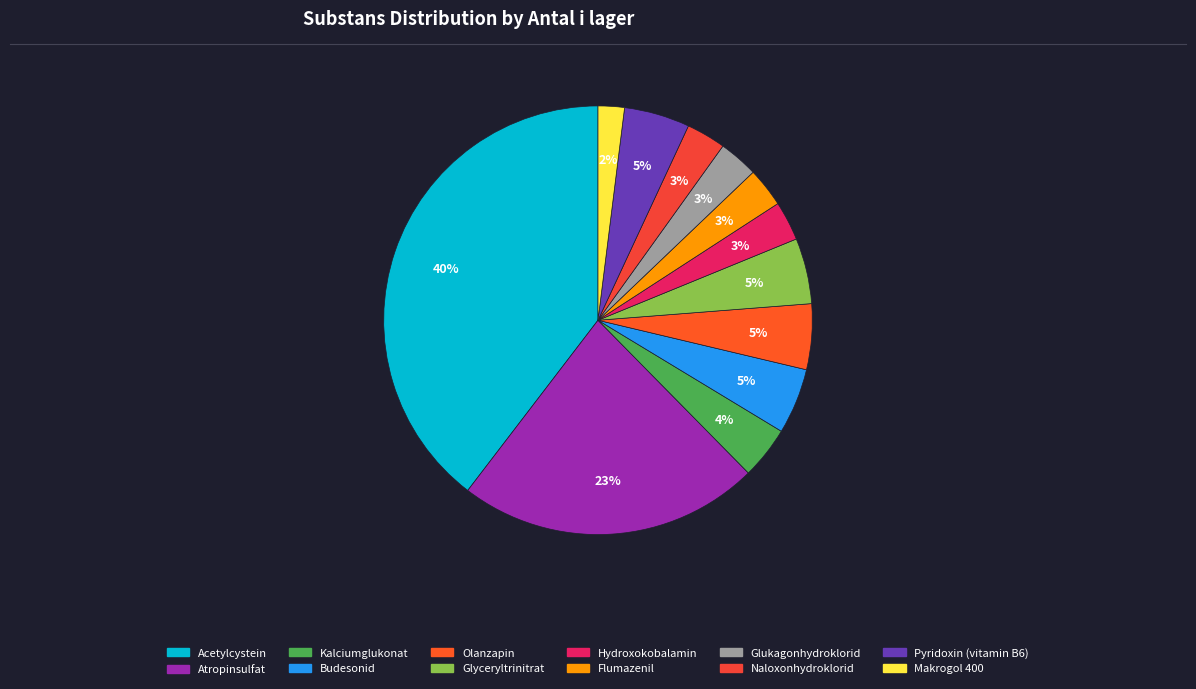

Which slice is the largest?

Acetylcystein